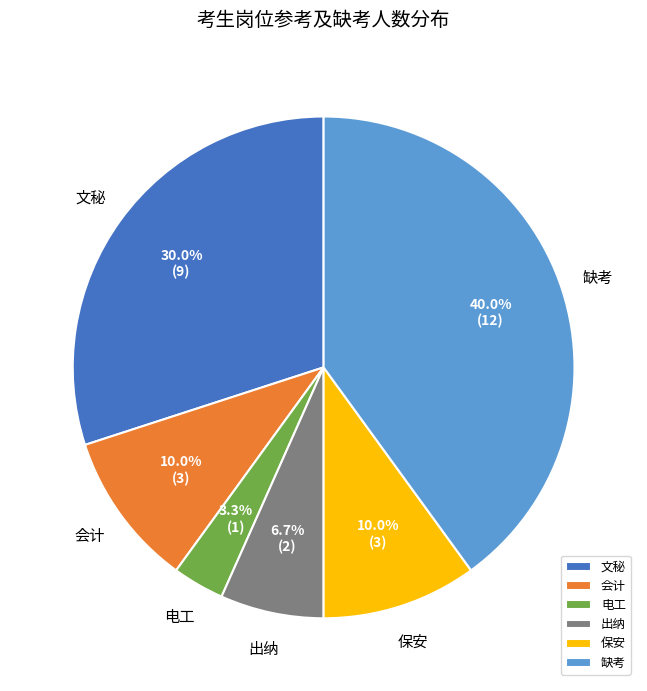

Is there any slice that represents more than half of the pie?

No